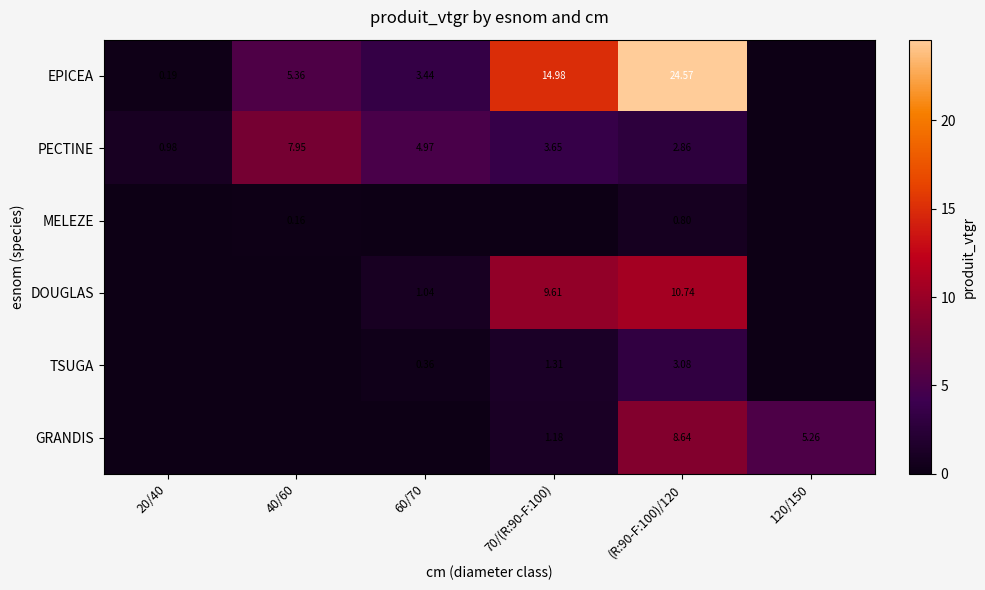

Which label corresponds to the largest value in the chart?

(R:90-F:100)/120